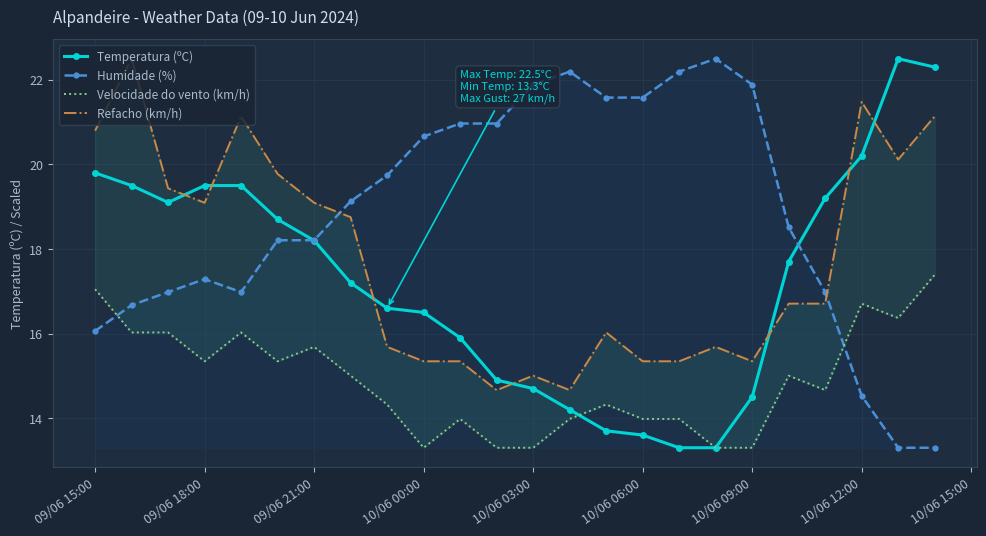

Reading left to right, what are all the values shown in this chart?

Temperatura (ºC): 19.8	19.5	19.1	19.5	19.5	18.7	18.2	17.2	16.6	16.5	15.9	14.9	14.7	14.2	13.7	13.6	13.3	13.3	14.5	17.7	19.2	20.2	22.5	22.3
Humidade (%): 16.1	16.7	17.0	17.3	17.0	18.2	18.2	19.1	19.7	20.7	21.0	21.0	21.9	22.2	21.6	21.6	22.2	22.5	21.9	18.5	17.0	14.5	13.3	13.3
Velocidade do vento (km/h): 17.0	16.0	16.0	15.3	16.0	15.3	15.7	15.0	14.3	13.3	14.0	13.3	13.3	14.0	14.3	14.0	14.0	13.3	13.3	15.0	14.7	16.7	16.4	17.4
Refacho (km/h): 20.8	22.5	19.4	19.1	21.1	19.8	19.1	18.8	15.7	15.3	15.3	14.7	15.0	14.7	16.0	15.3	15.3	15.7	15.3	16.7	16.7	21.5	20.1	21.1